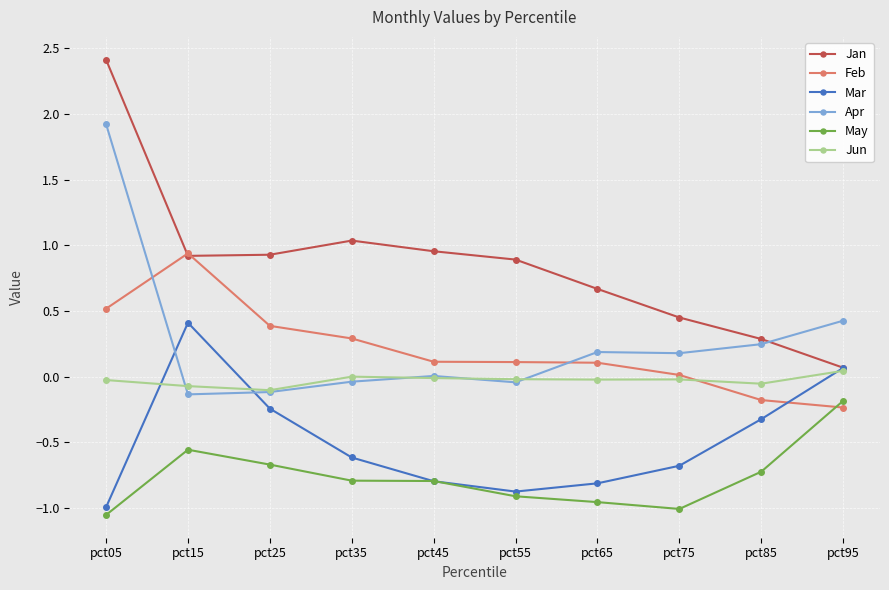

In May, how many points are higher than both neighbors (excluding endpoints)?

1